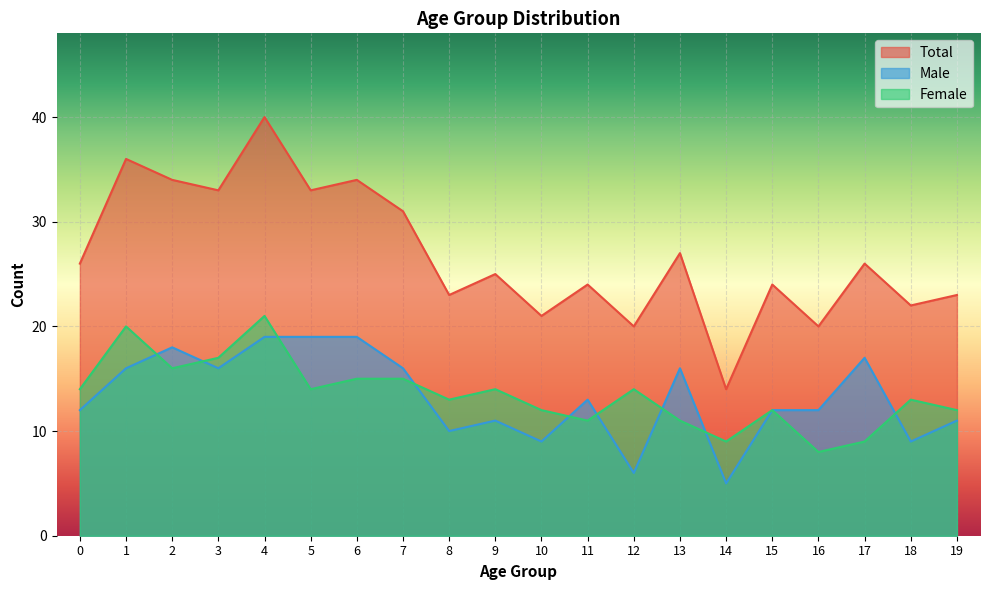

True or false: Male and Total cross at least once.

False